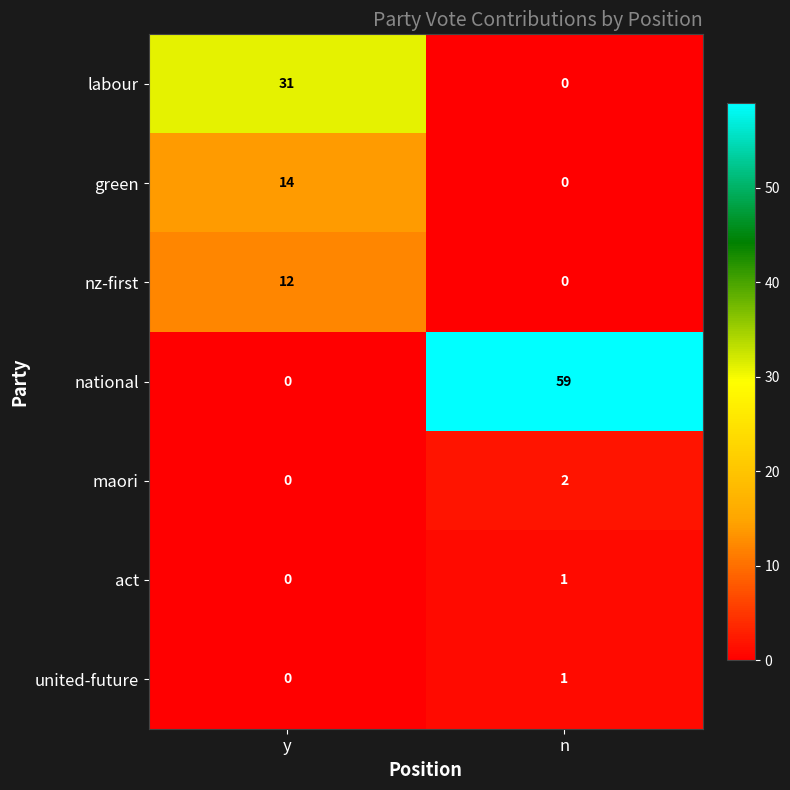

How many data points does each series have?

2